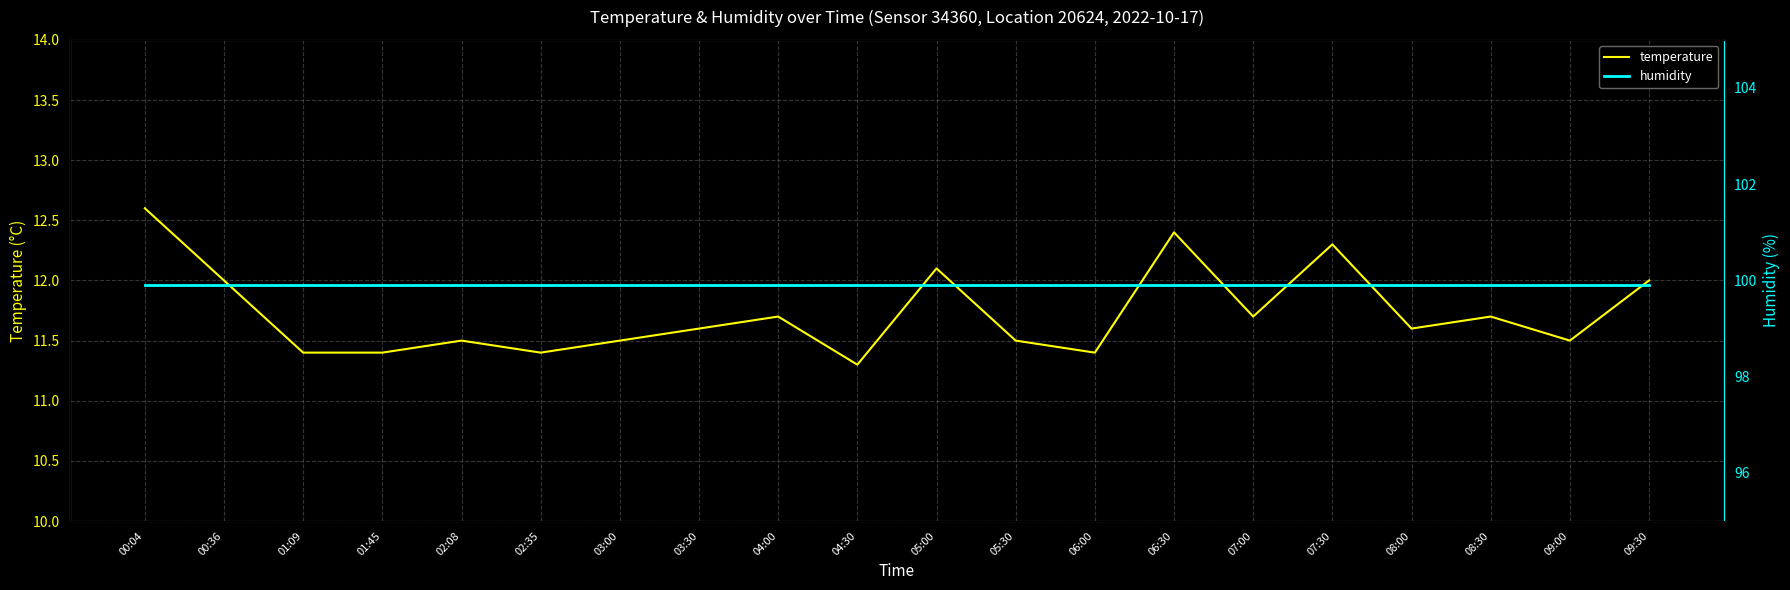

The humidity series shows 99.9 at 04:00. True or false?

True